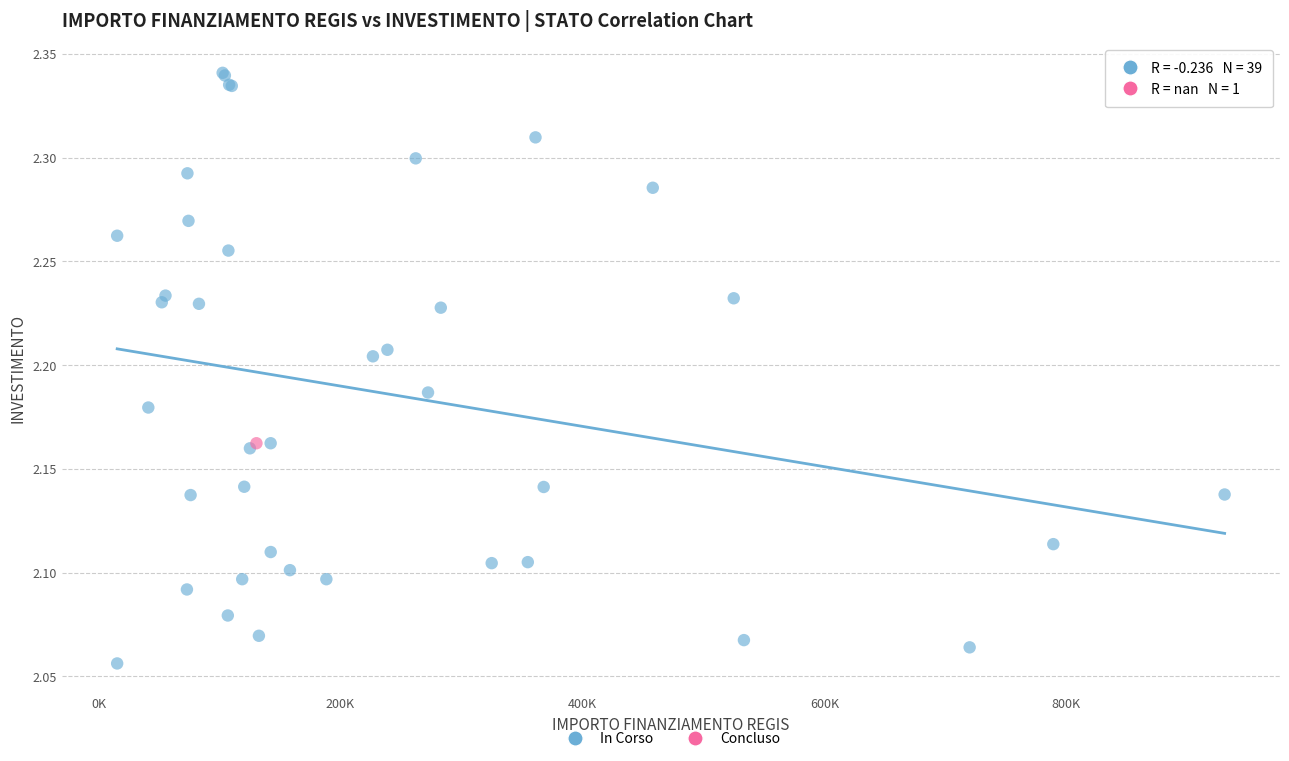

What are all the series names shown in the legend?

In Corso, Concluso